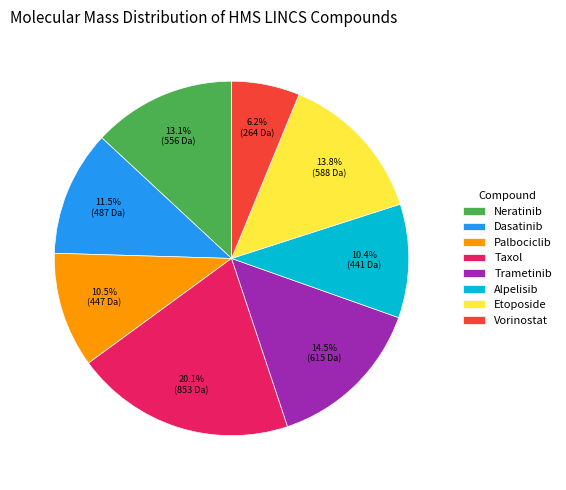

To the nearest percent, what is the difference between the largest and smallest slice percentages?

14%